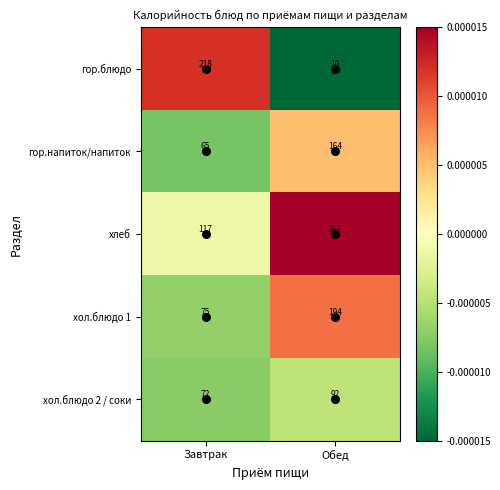

The value of гор.напиток/напиток at Завтрак is 21. True or false?

False